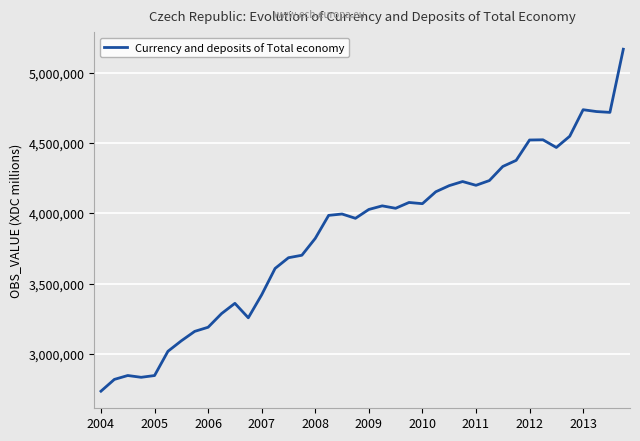

What is the sum of all values?

154041563